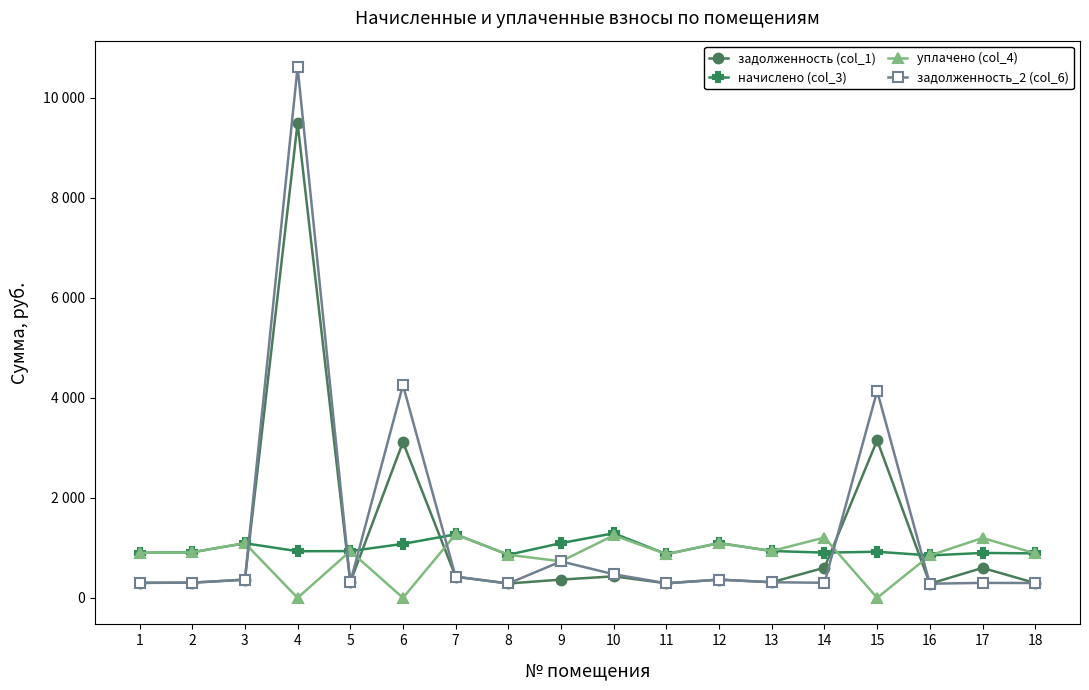

True or false: уплачено (col_4) has a value of 1250.0 at 10.

True